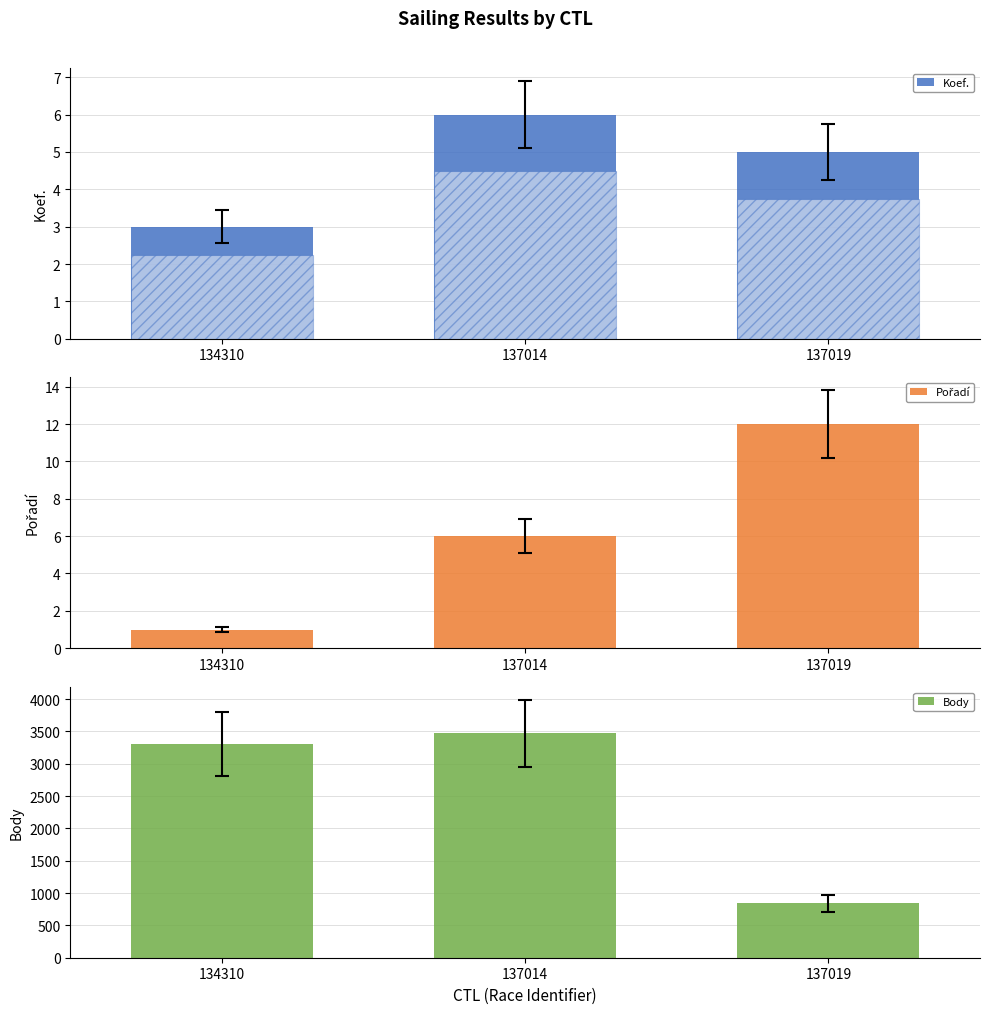

The Pořadí series shows 6 at 137014. True or false?

True